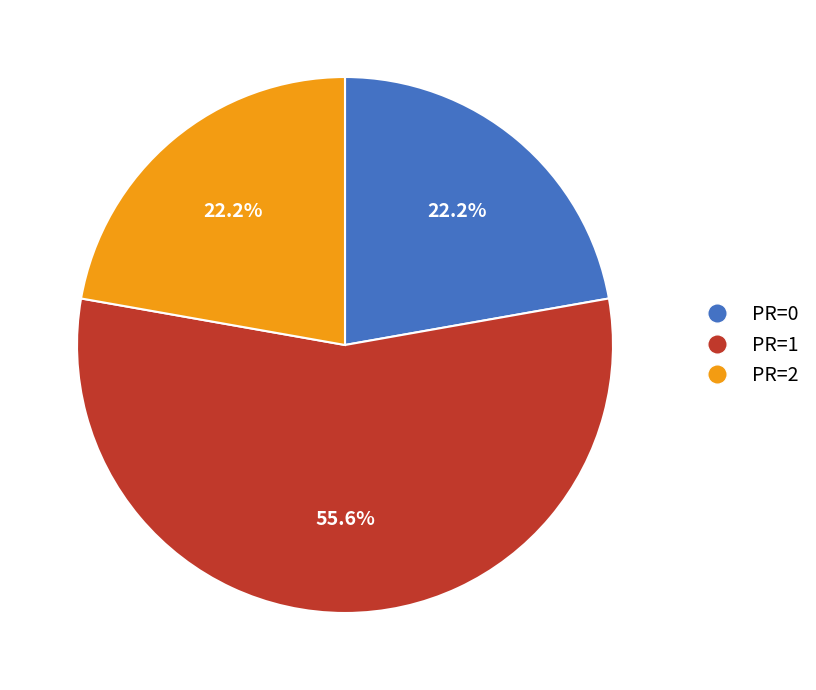

Does any single category account for the majority?

Yes